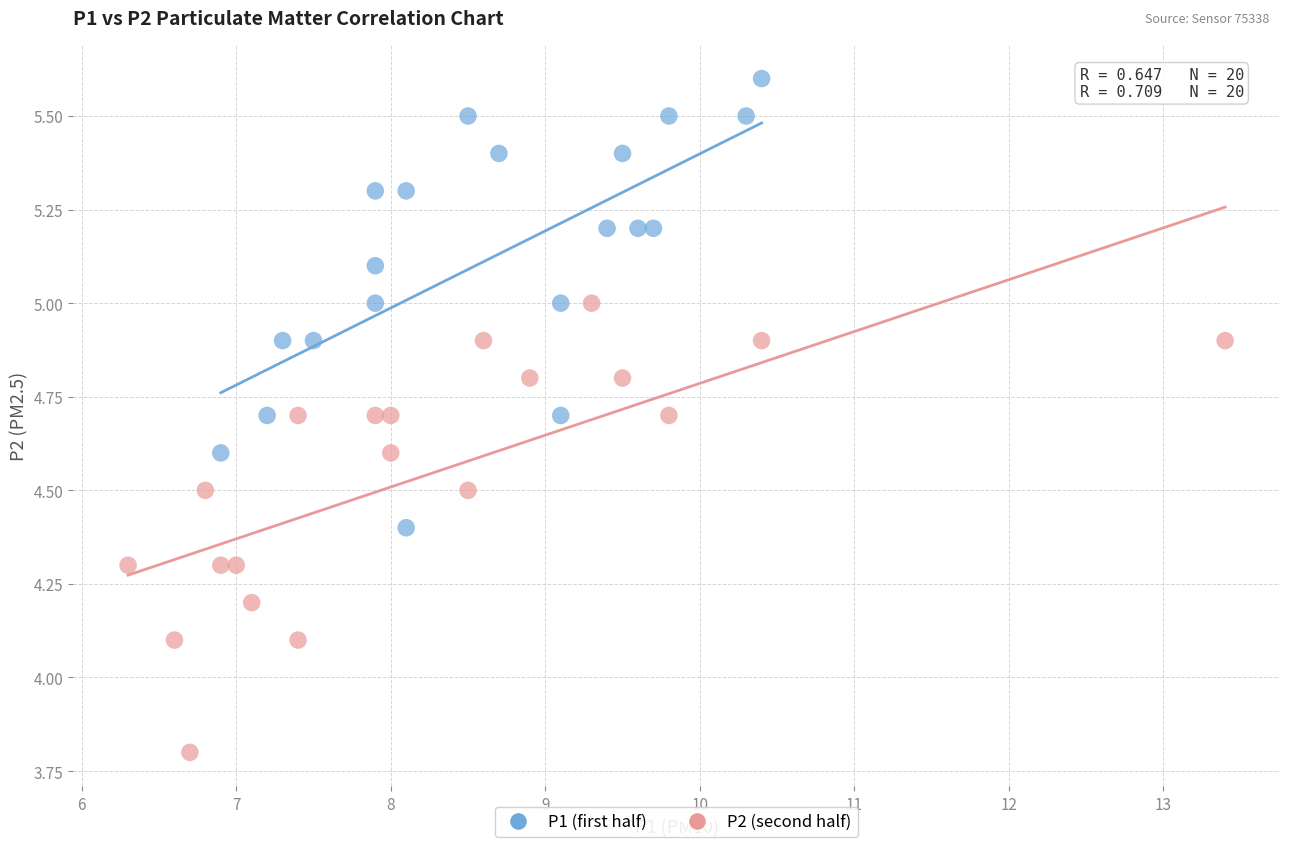

What are all the series names shown in the legend?

P1 (first half), P2 (second half)